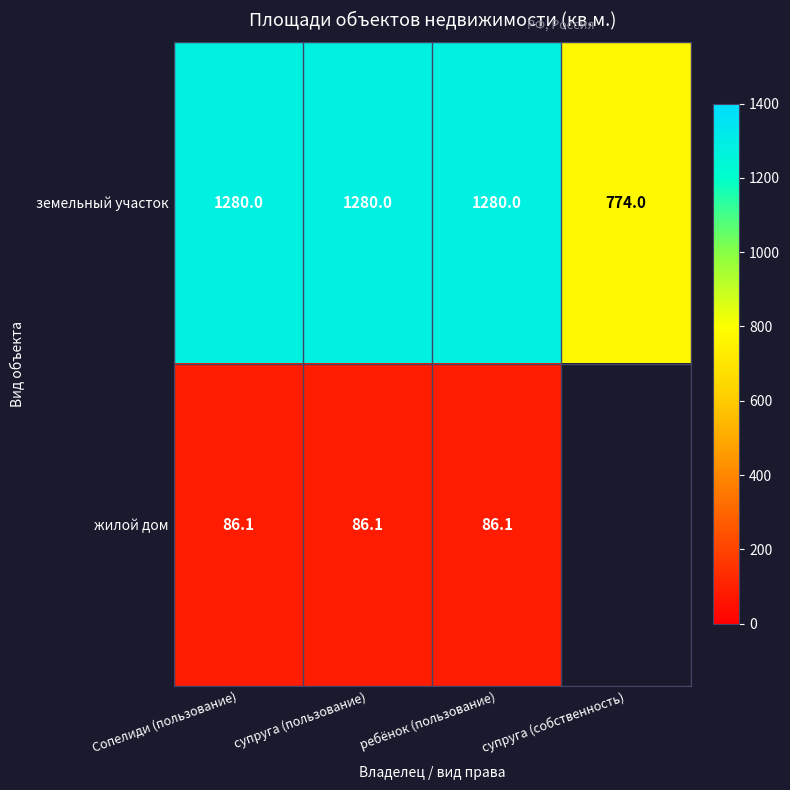

Read the земельный участок value at ребёнок (пользование).

1280.0